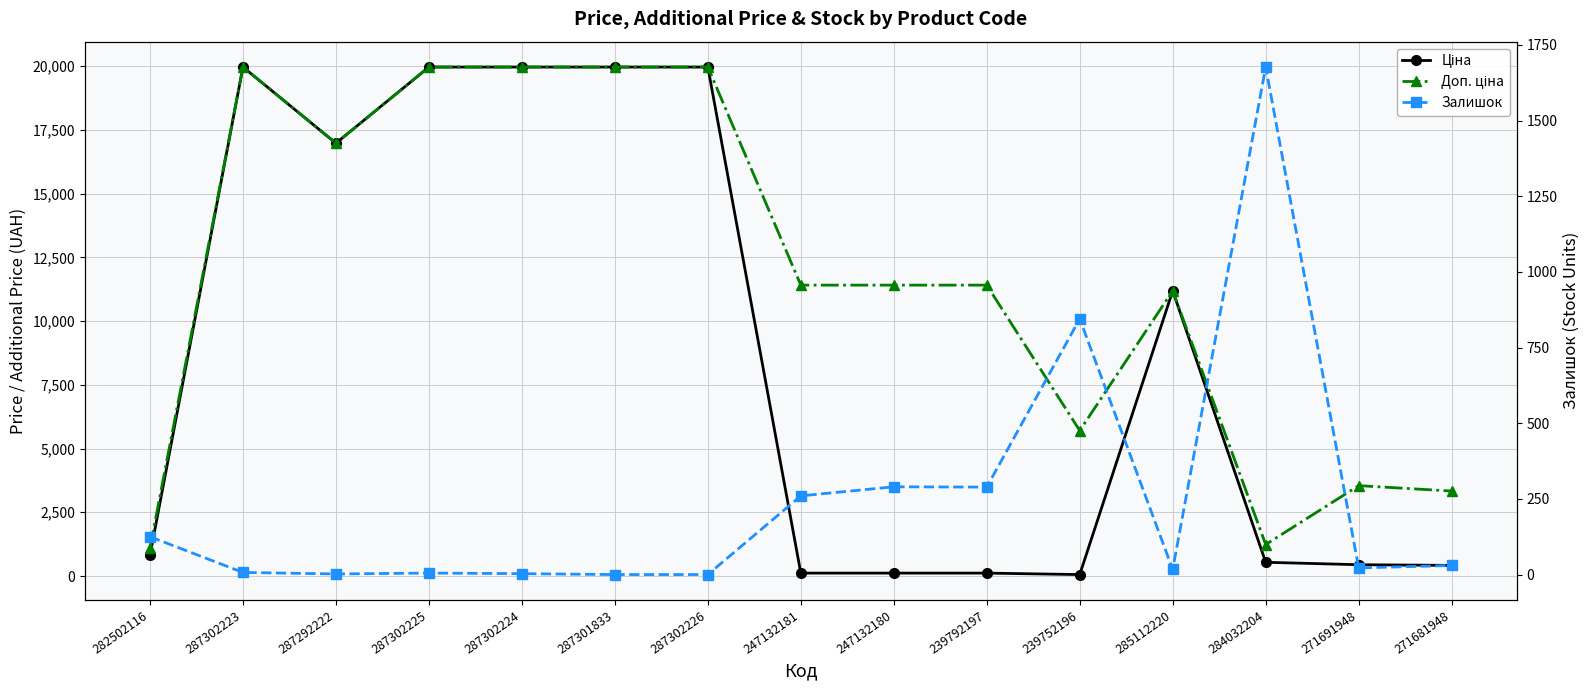

Which category has the lowest value across all series?

287301833